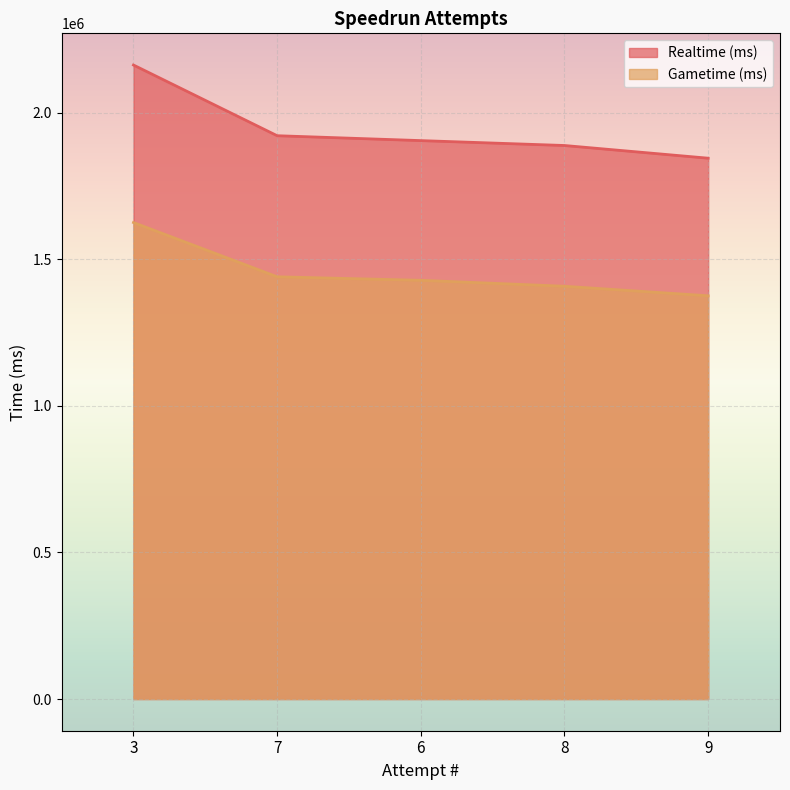

How many values in the Realtime (ms) series are below 1904377?

2